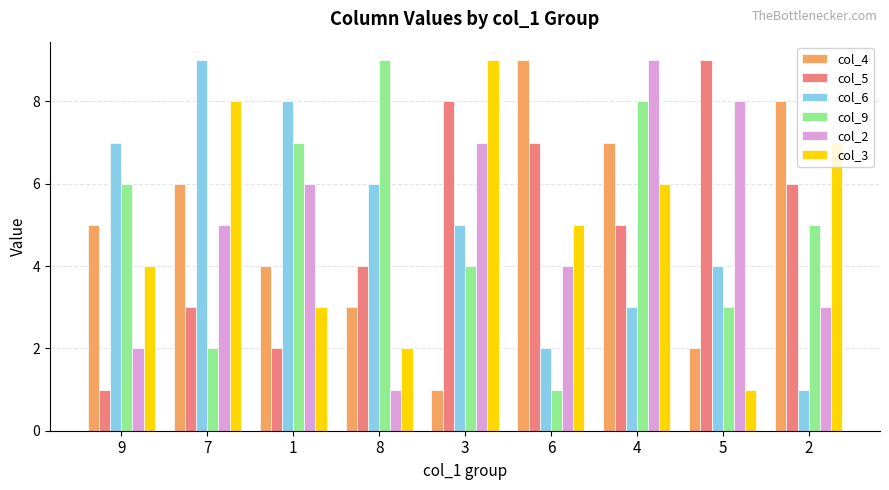

What are all the series names shown in the legend?

col_4, col_5, col_6, col_9, col_2, col_3